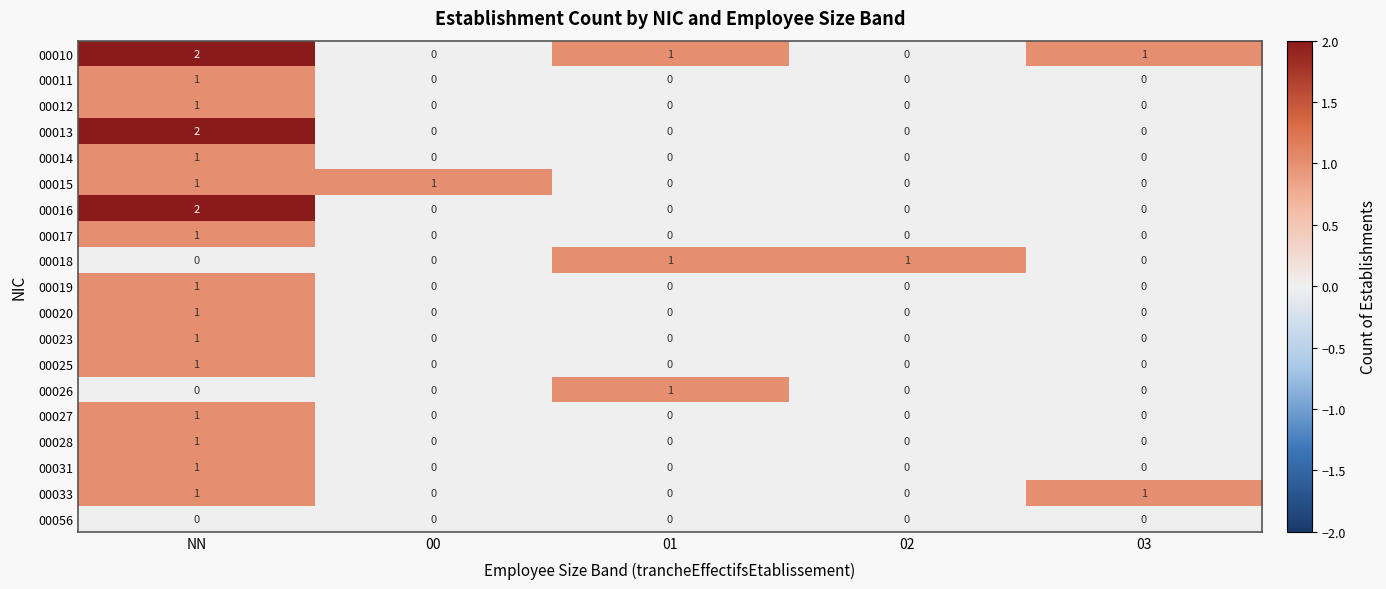

True or false: 00018 has a value of 2 at 02.

False